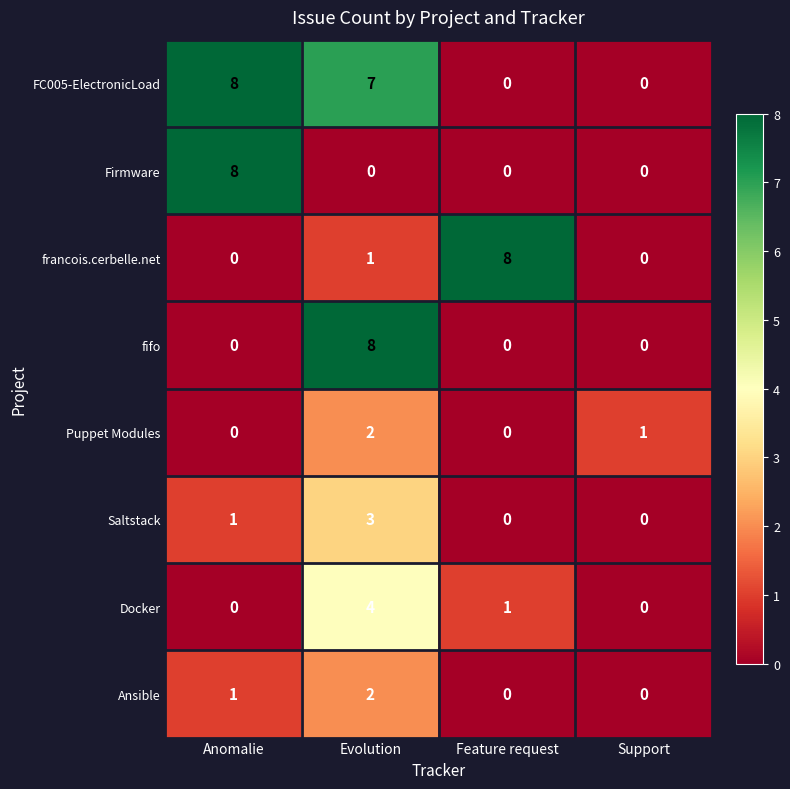

Which series has the largest total across all categories?

FC005-ElectronicLoad